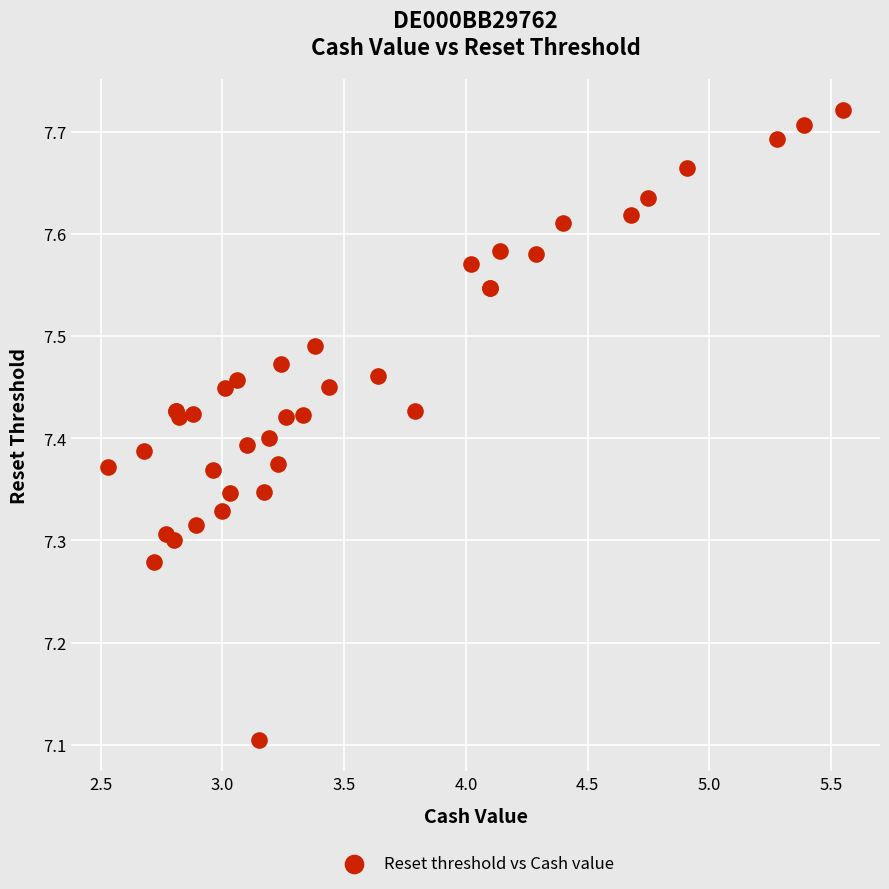

What Y value in the scatter plot is closest to 7?

7.1